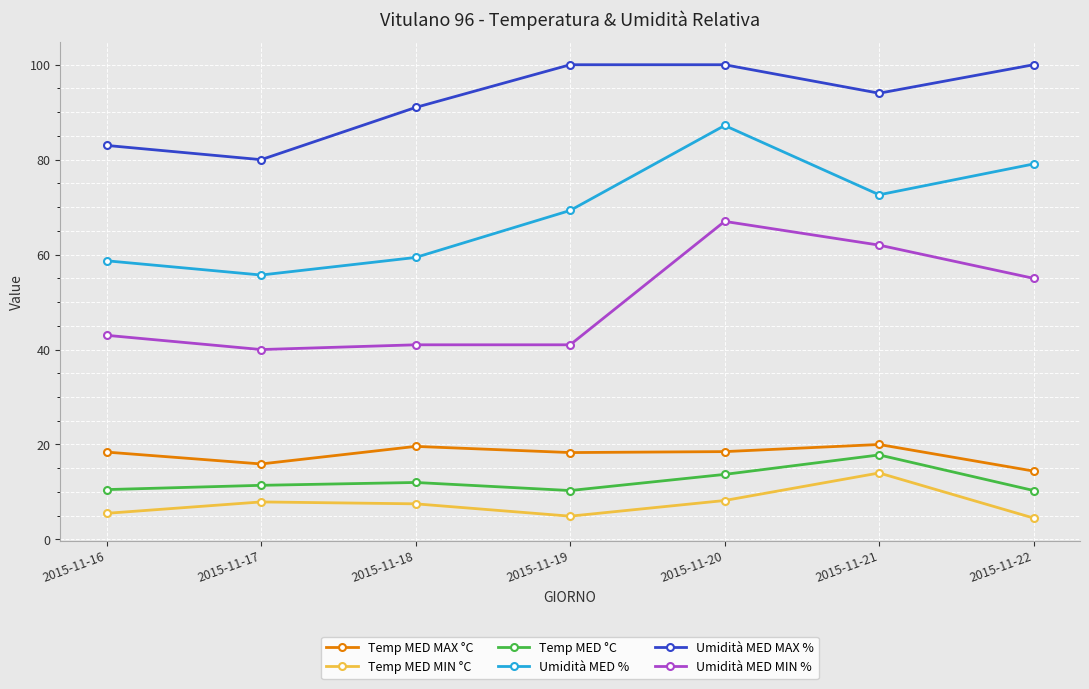

What is the difference between the Temp MED °C values at 2015-11-21 and 2015-11-20?

4.1